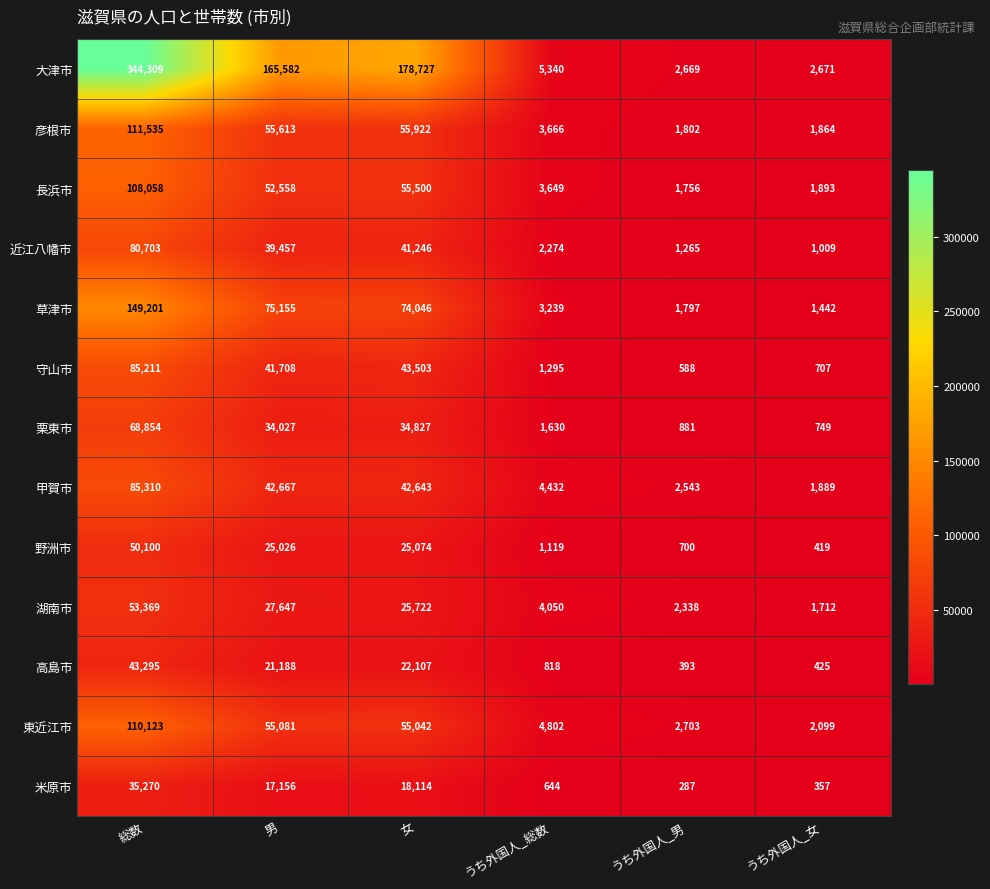

What is the smallest value displayed?

287